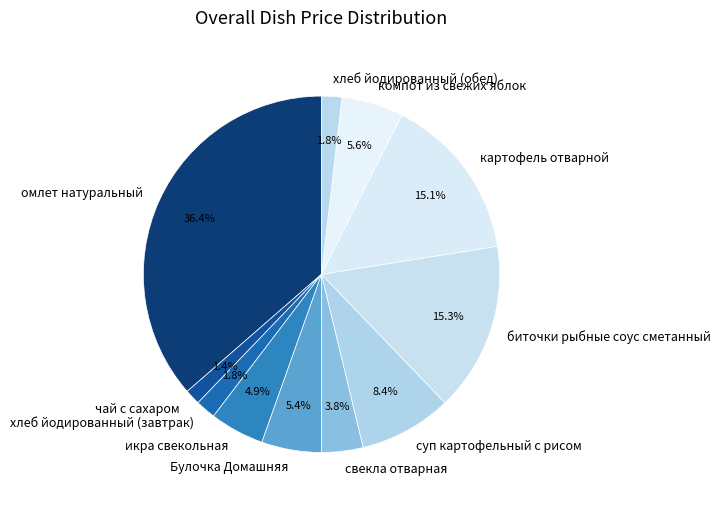

Which category has the biggest portion of the pie?

омлет натуральный